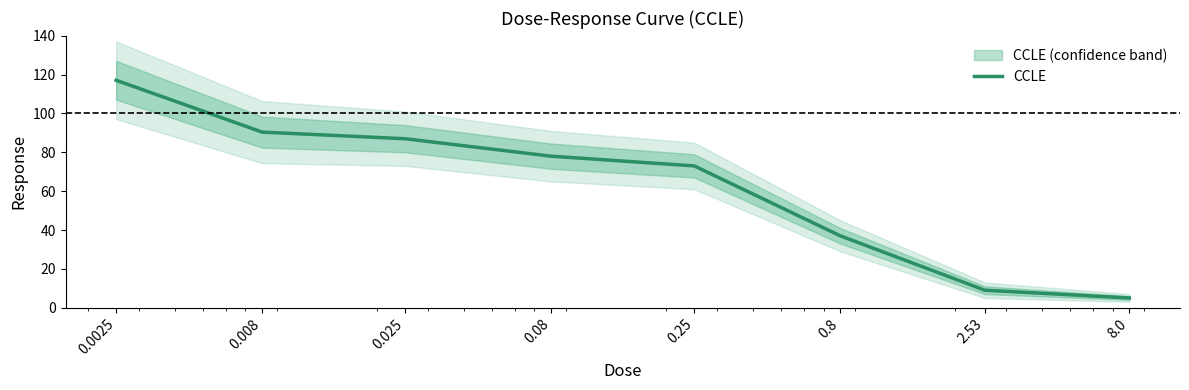

What is the maximum value shown in the chart?

117.1